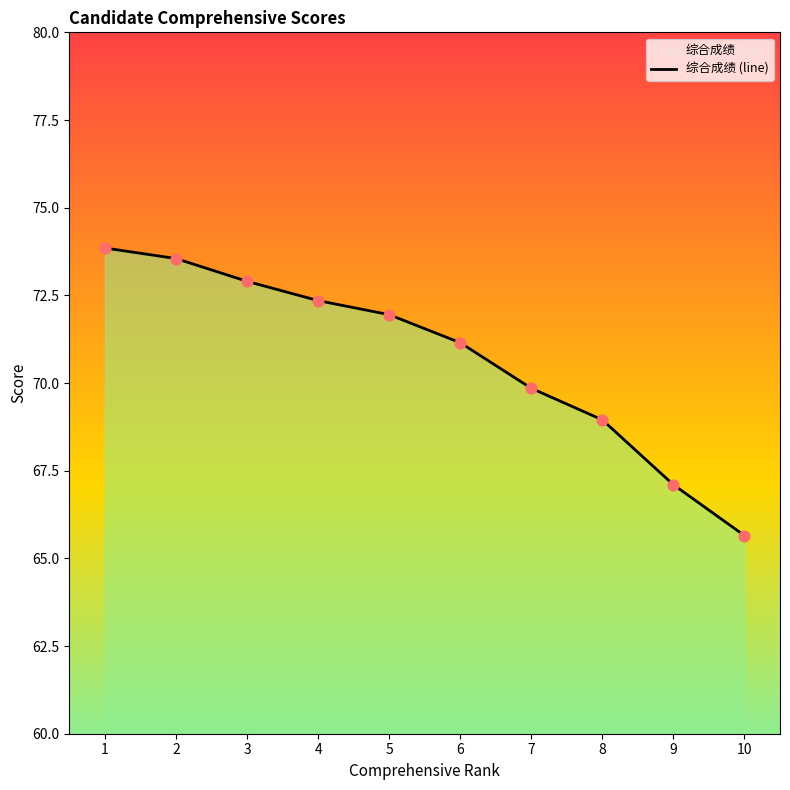

What is the ratio of the value at 4 to the value at 2?

1.0